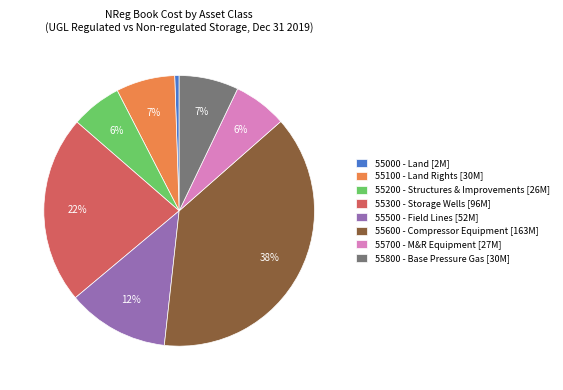

Does 55600 - Compressor Equipment [163M] represent more than half of the total?

No